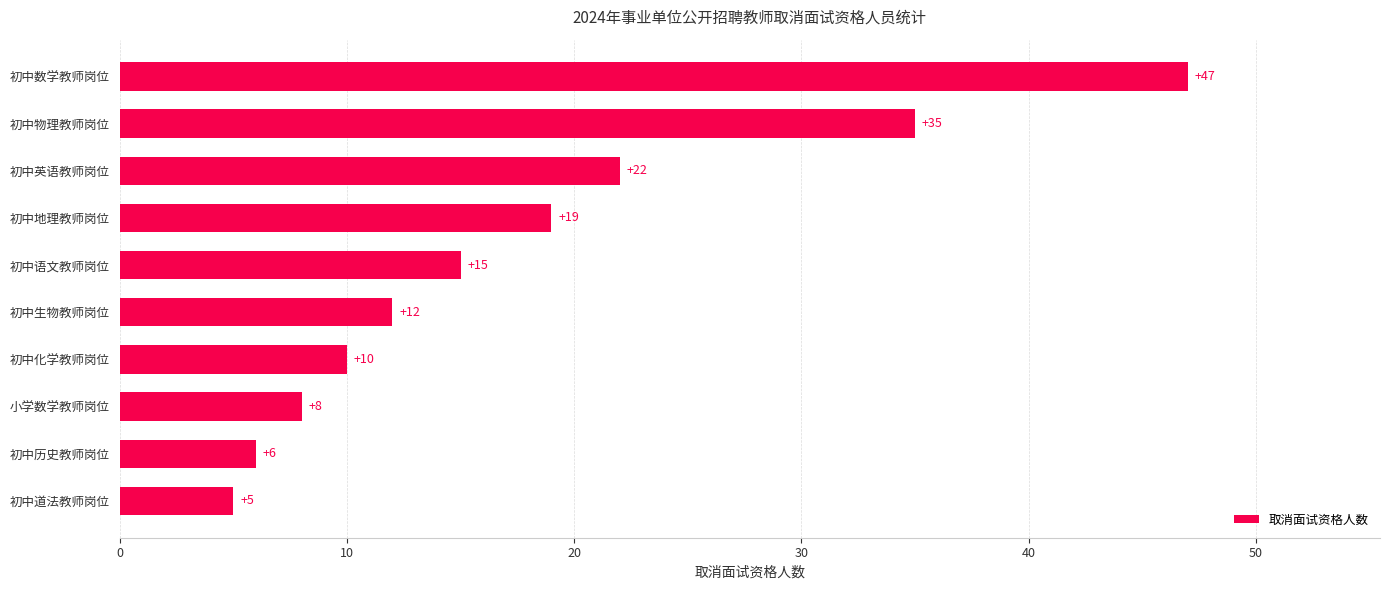

What is the minimum value shown in the chart?

5